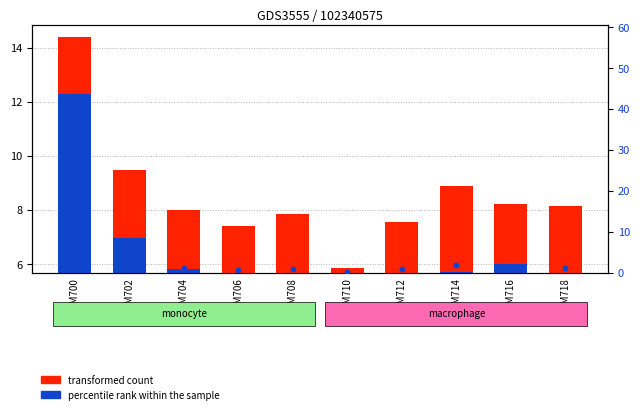

Which series has the widest spread of Y values?

percentile rank within the sample